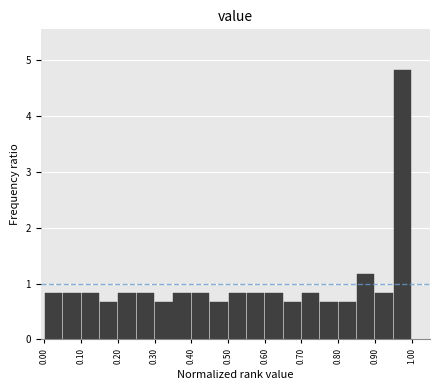

Reading left to right, list every bar in this chart as the range it spans on the x-axis followed by its height. The values are not printed on the chart, so give them approximately, as read against the axis.

0.00 to 0.05: 0.8
0.05 to 0.10: 0.8
0.10 to 0.15: 0.8
0.15 to 0.20: 0.7
0.20 to 0.25: 0.8
0.25 to 0.30: 0.8
0.30 to 0.35: 0.7
0.35 to 0.40: 0.8
0.40 to 0.45: 0.8
0.45 to 0.50: 0.7
0.50 to 0.55: 0.8
0.55 to 0.60: 0.8
0.60 to 0.65: 0.8
0.65 to 0.70: 0.7
0.70 to 0.75: 0.8
0.75 to 0.80: 0.7
0.80 to 0.85: 0.7
0.85 to 0.90: 1.2
0.90 to 0.95: 0.8
0.95 to 1.00: 4.8